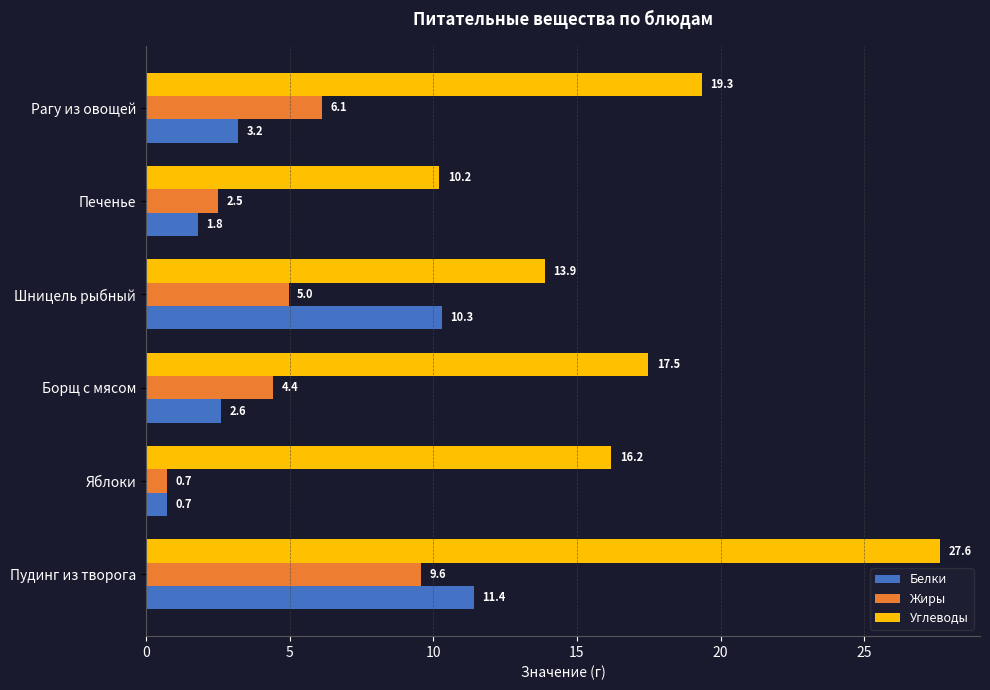

How many data points in Углеводы are above 17?

3